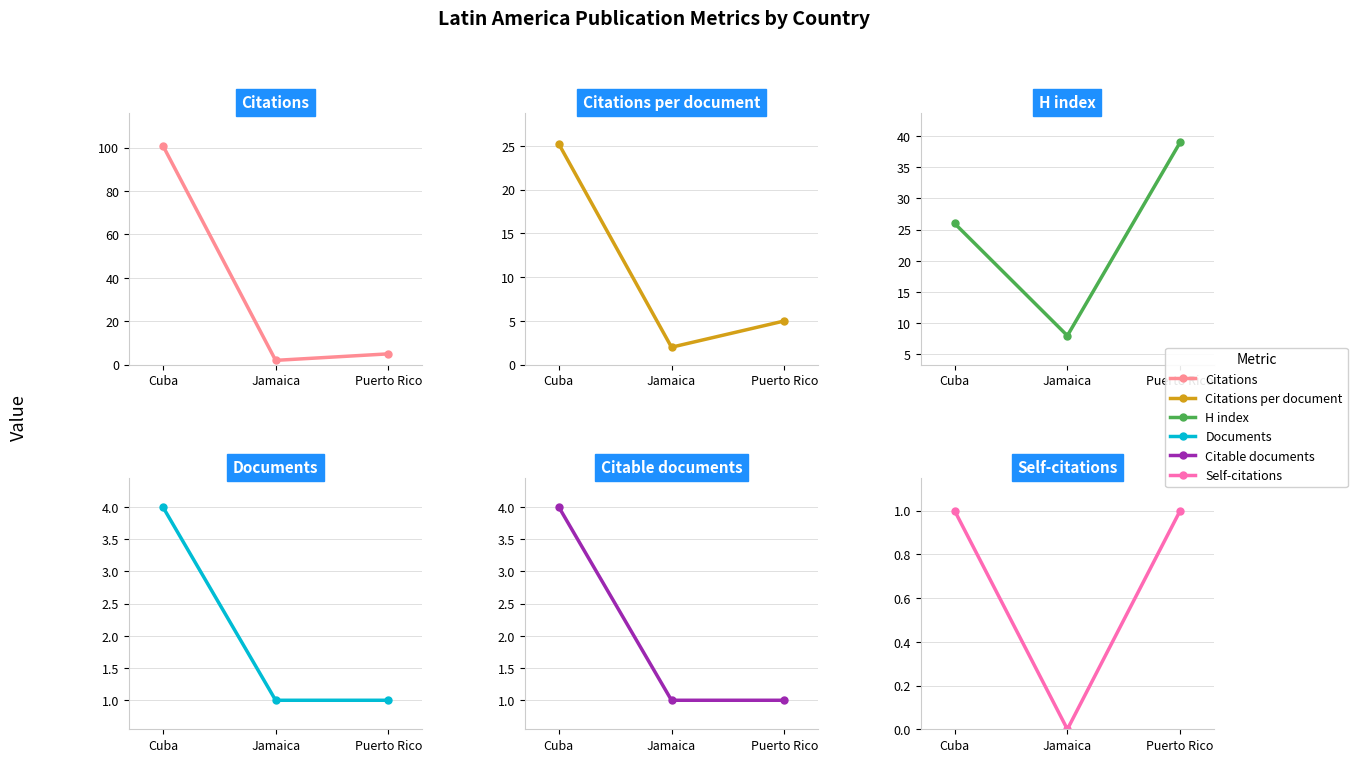

Is it true that Citable documents equals 0.3 at Puerto Rico?

False